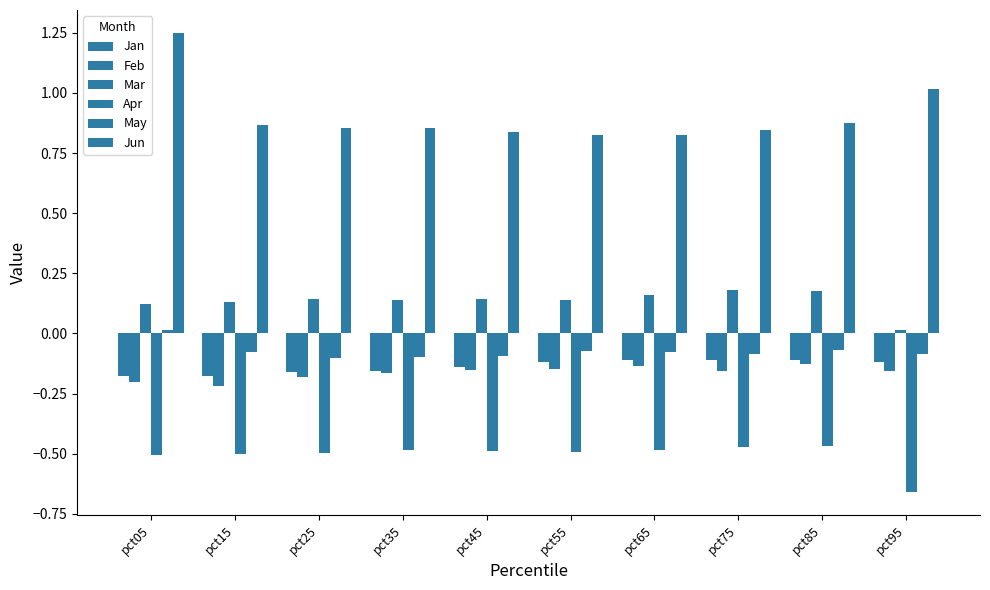

How many groups of bars are there?

10